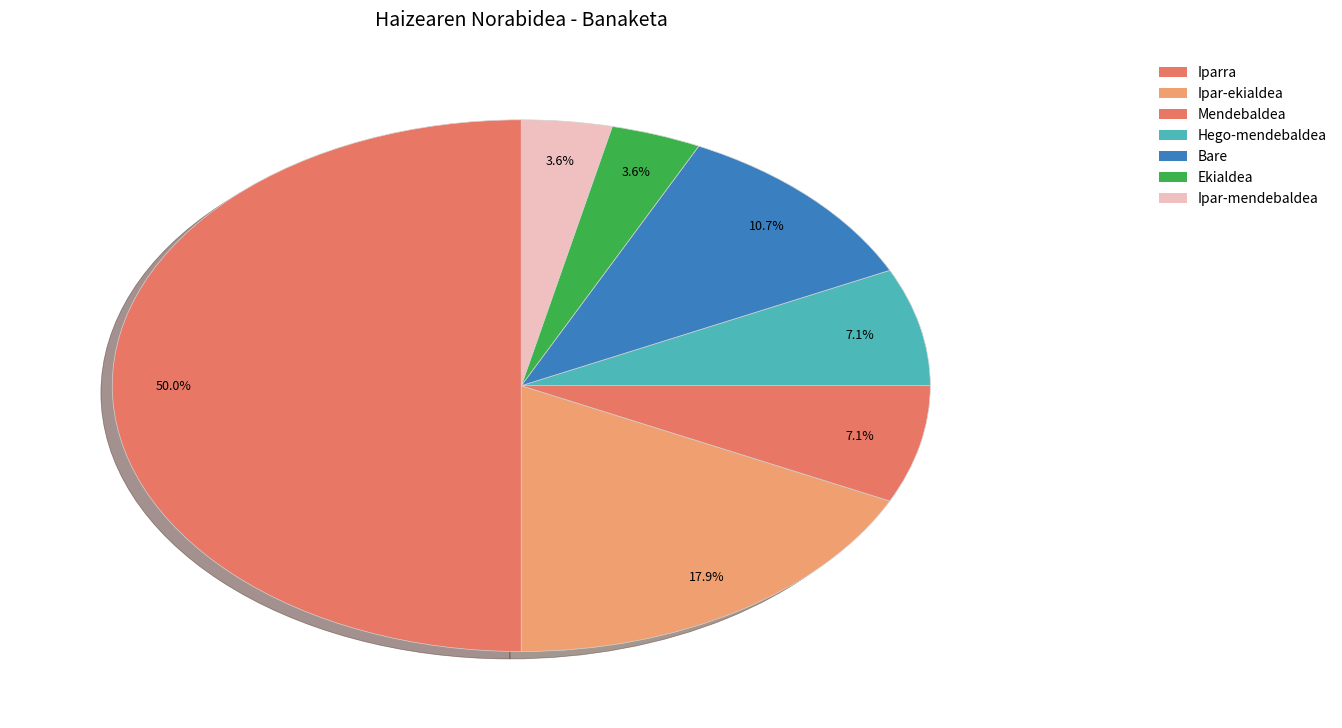

How many segments does this pie chart have?

7